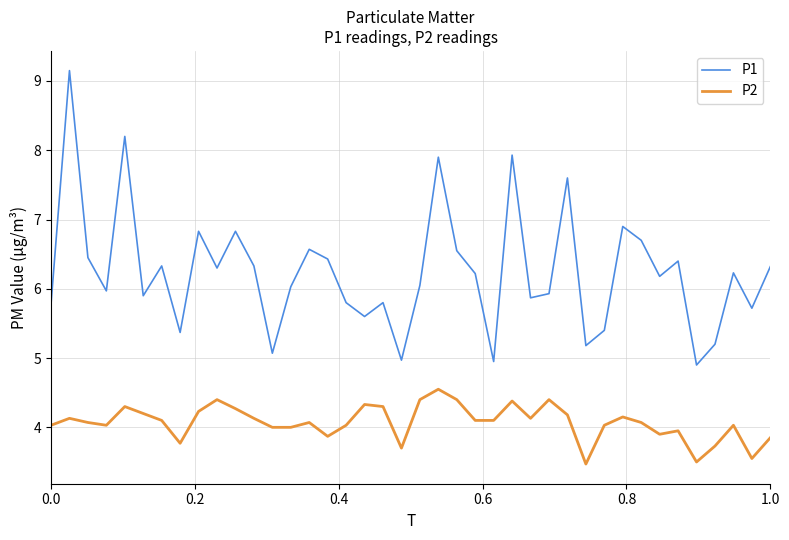

Which series has the largest total across all categories?

P1